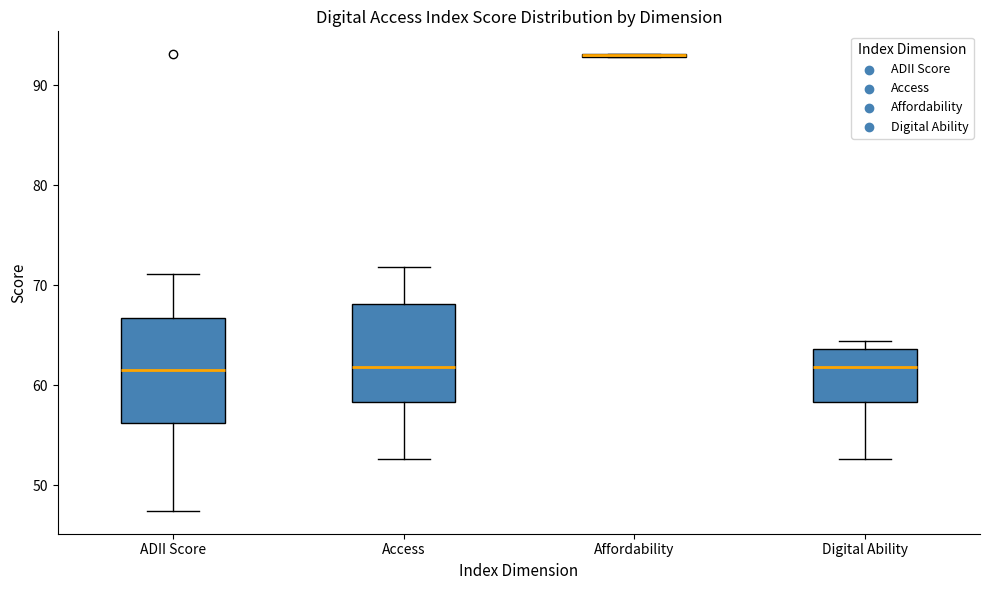

Reading left to right, read every box against the y-axis: the position of its median line, the range the box covers, and the ends of its whiskers. The values are not printed on the chart, so give them approximately, as read against the axis.

ADII Score: median 62, box 56 to 67, whiskers 47 to 71
Access: median 62, box 58 to 68, whiskers 53 to 72
Affordability: box collapsed to a line at 93, whiskers 93 to 93
Digital Ability: median 62, box 58 to 64, whiskers 53 to 64 (just above the box's upper edge)